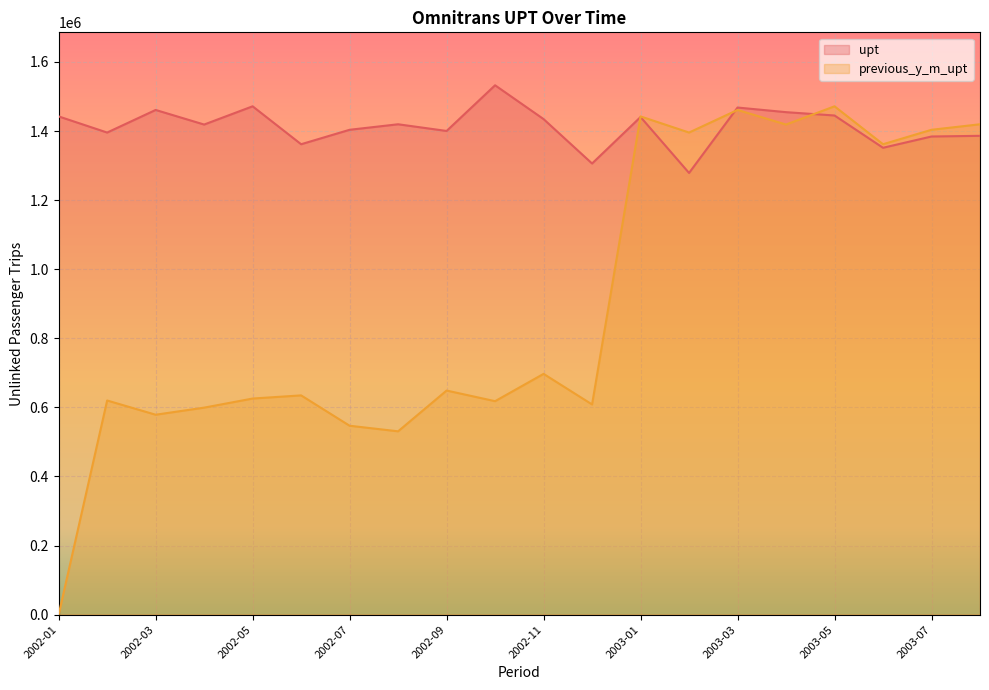

Which series has the largest total across all categories?

upt